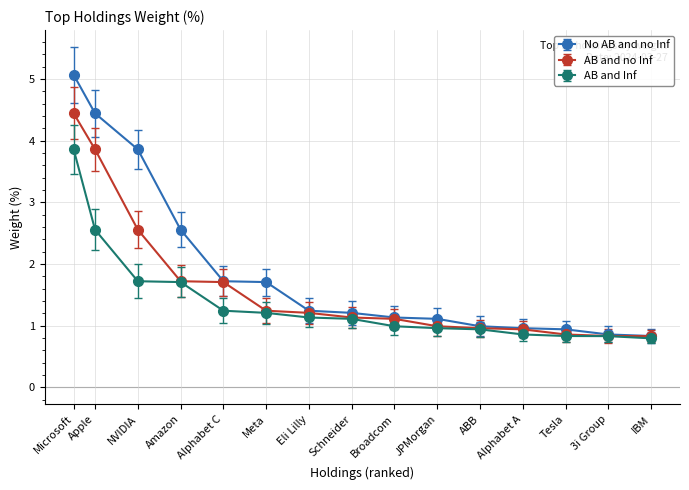

How many categories are shown in the chart?

15